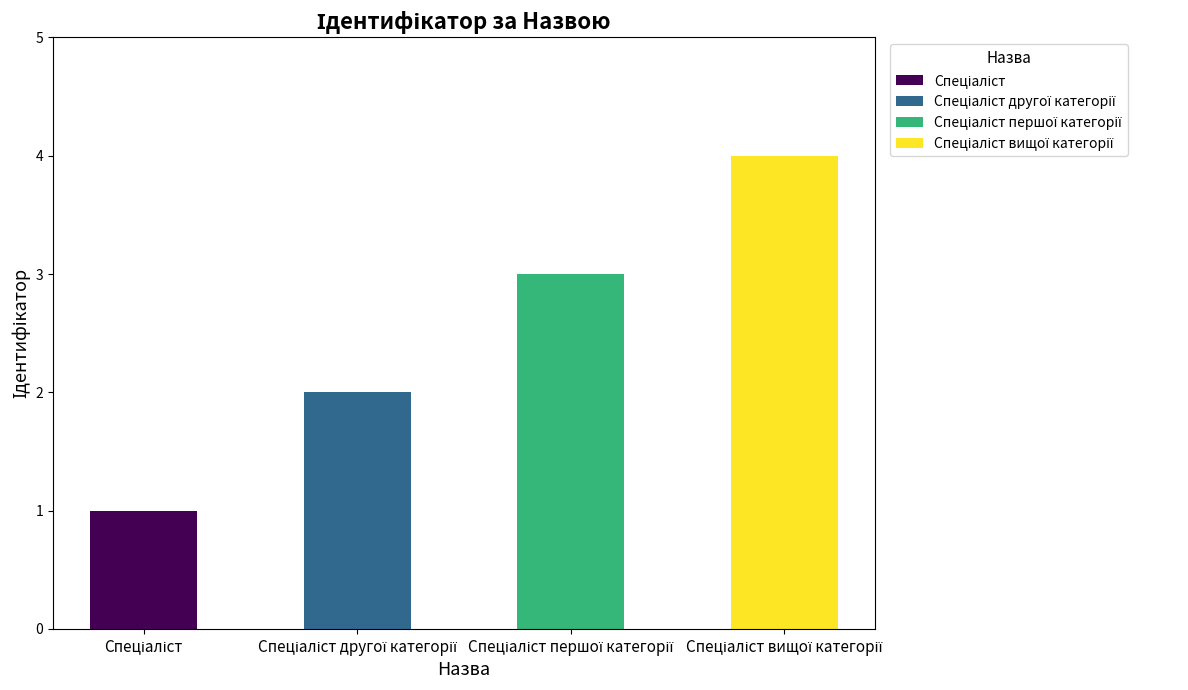

What is the smallest value displayed?

1